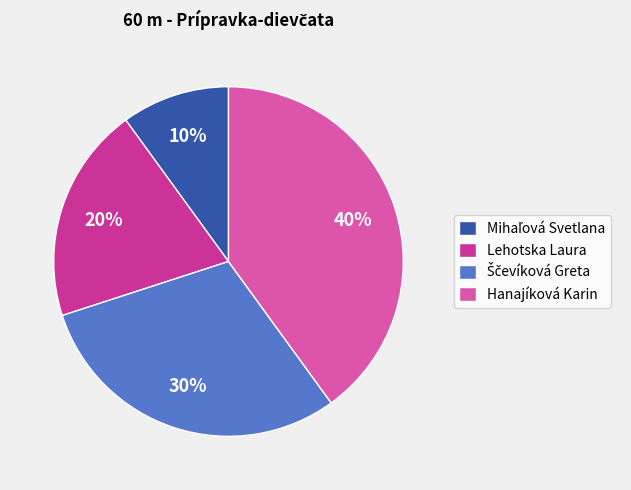

Is it true that Hanajíková Karin is 40% of the pie?

True